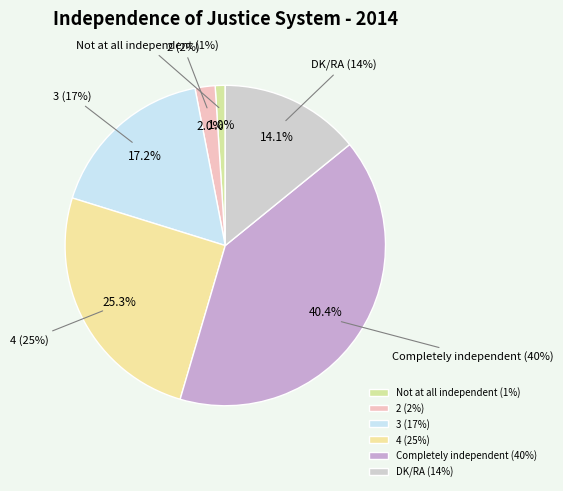

To the nearest percent, what portion does 3 represent?

17%